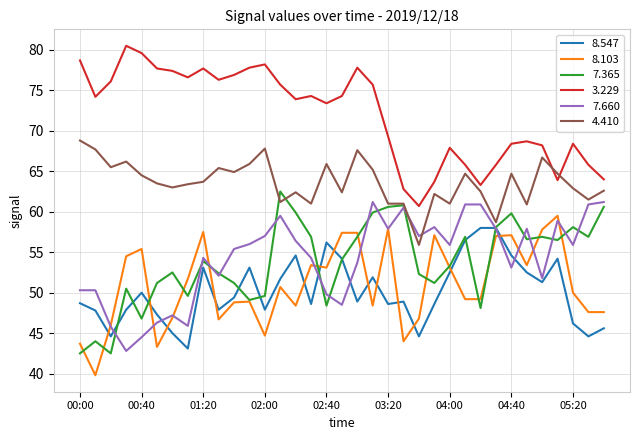

What is the maximum value shown in the chart?

80.5